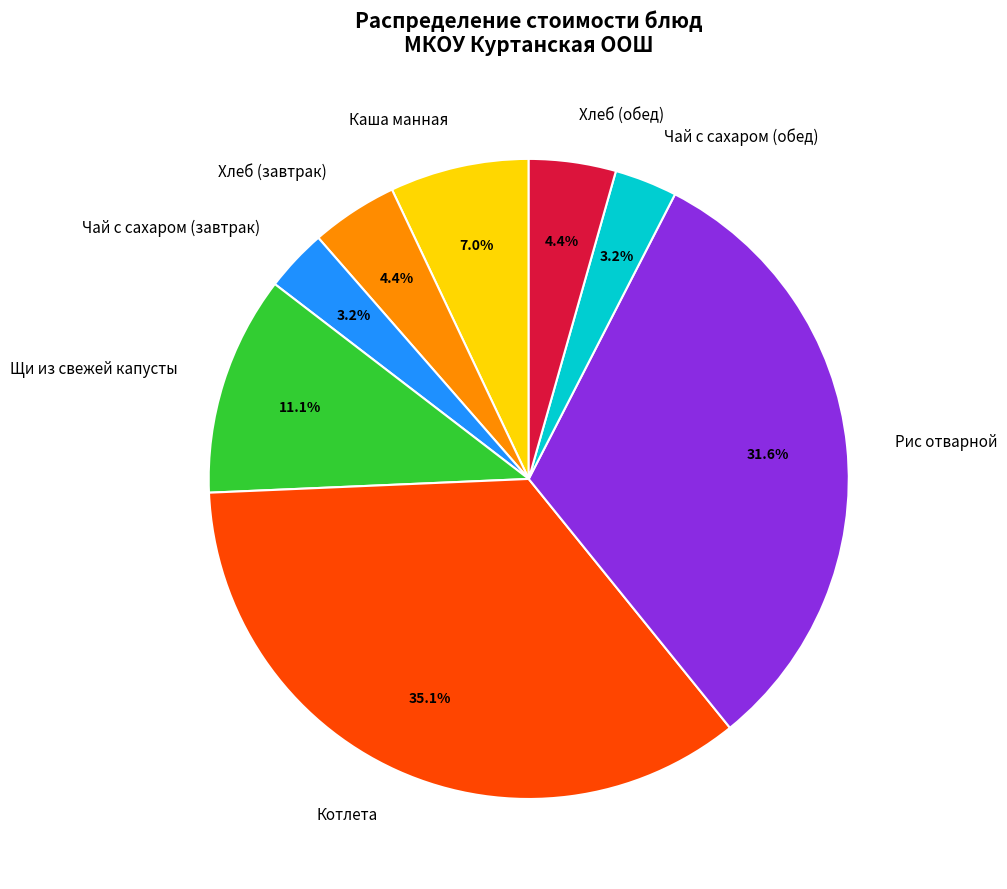

How much of the chart is everything except Хлеб (обед)?

95.6%